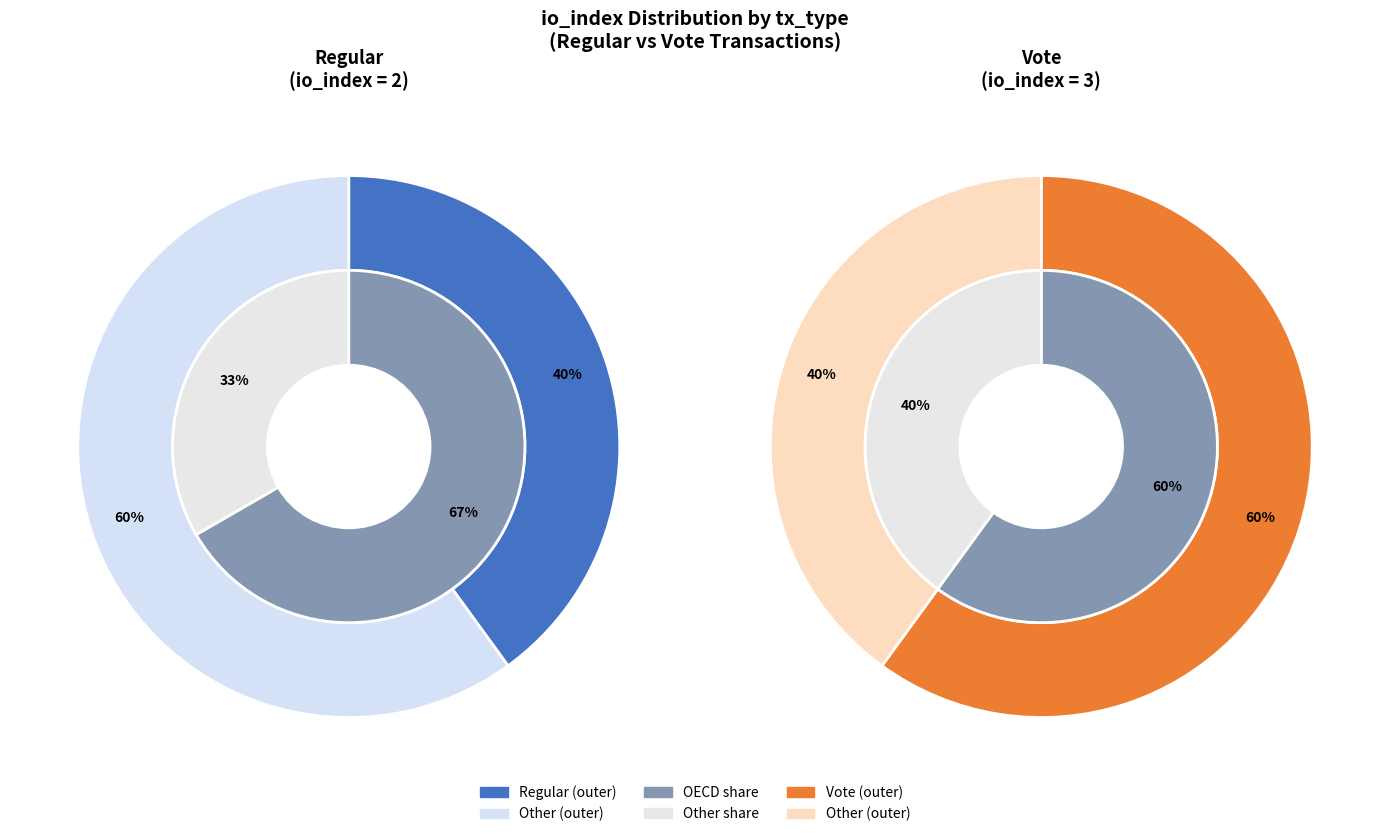

What is the largest slice in the pie chart?

Vote